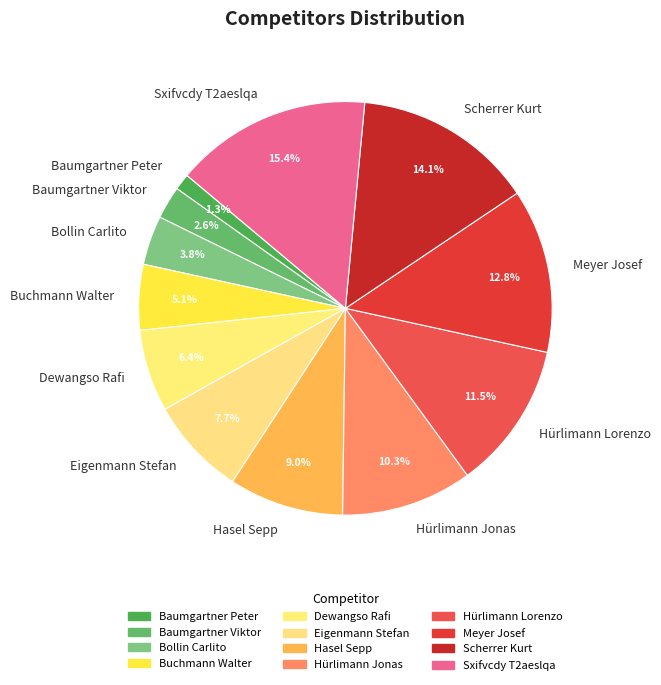

Between Buchmann Walter and Hasel Sepp, which is larger?

Hasel Sepp